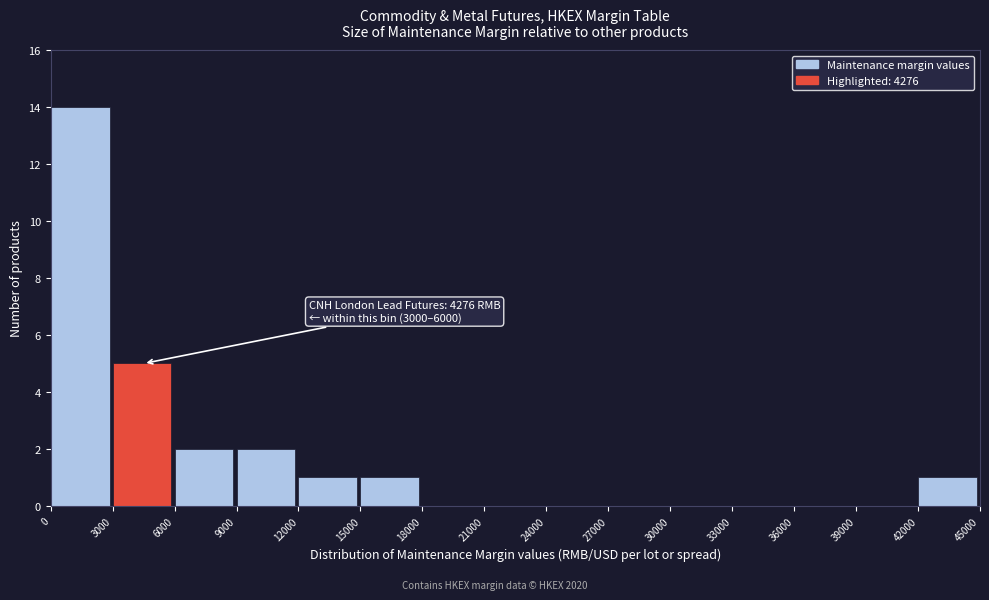

Over which range of the x-axis is the bar tallest?

0 to 3000